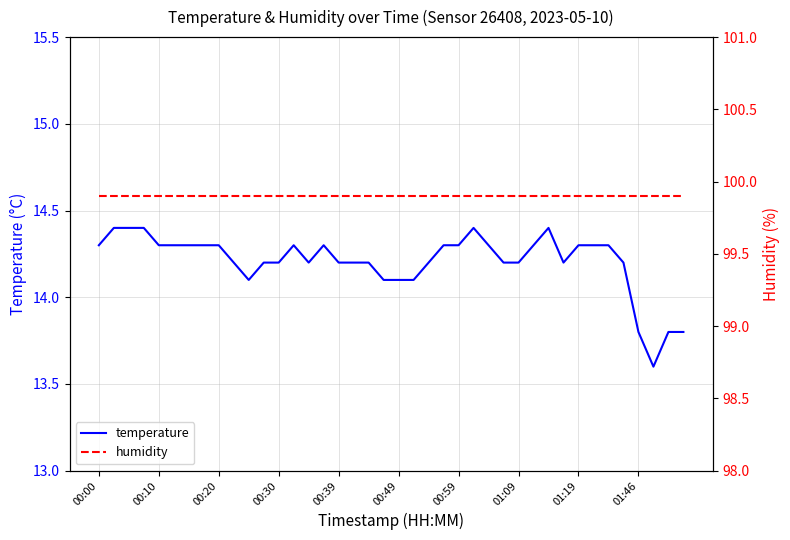

Where does the temperature series first go above 14?

00:00